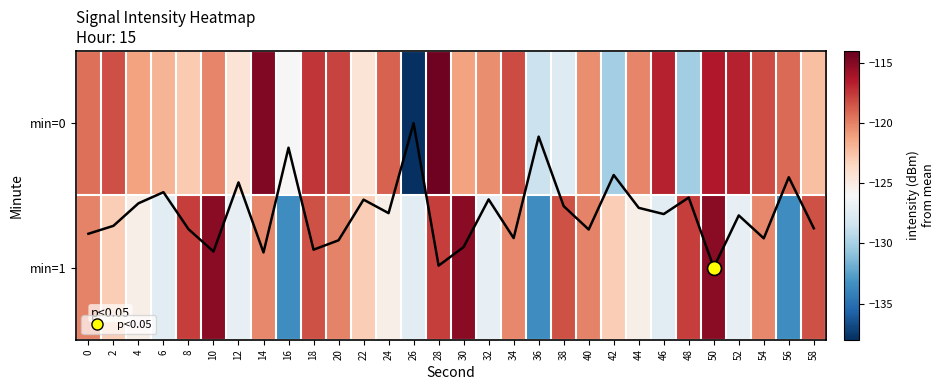

What is the difference between the second highest and minimum values in the min=0 series?

23.1